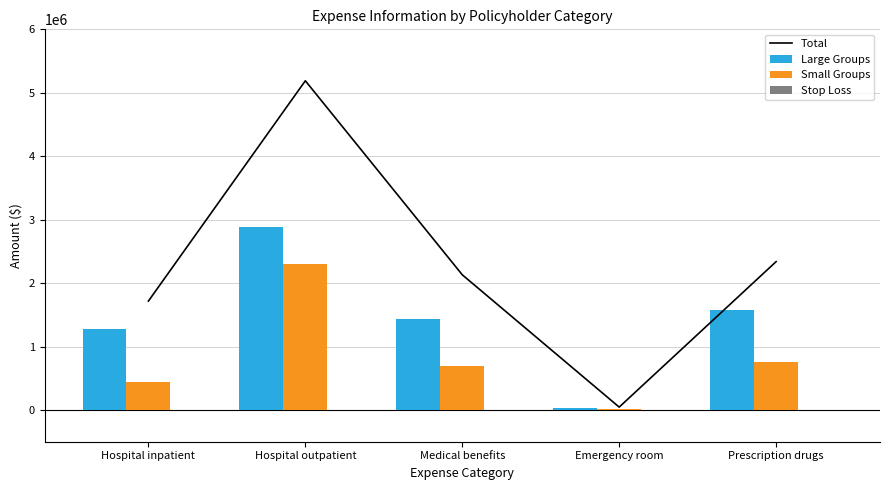

Reading left to right, list all the values displayed in this chart.

Total: 1716795	5189157	2131202	45591	2338529
Large Groups: 1273817	2890390	1441285	33006	1575018
Small Groups: 442978	2298767	689917	12585	763511
Stop Loss: 0	0	0	0	0